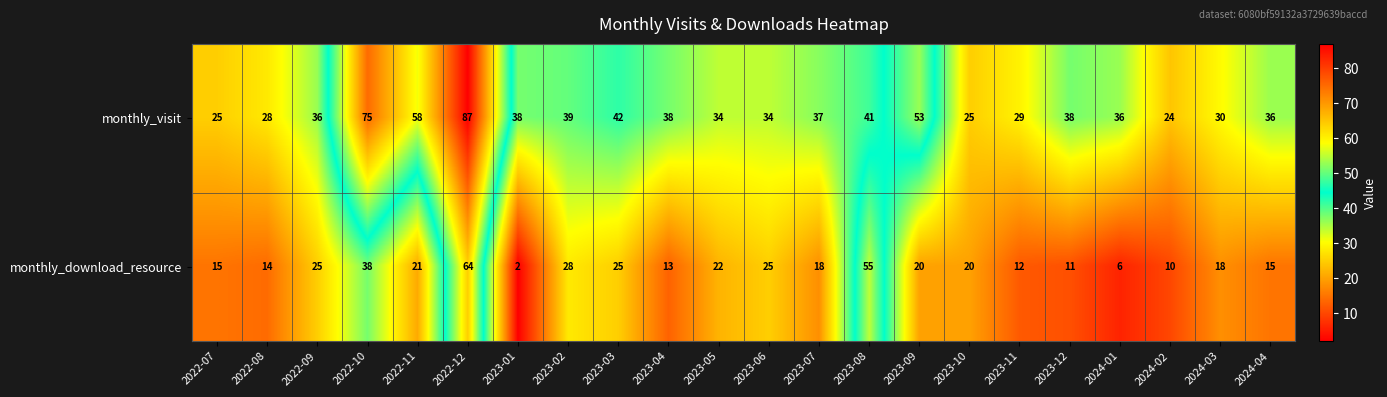

List the series in order of their overall mean, lowest first.

monthly_download_resource, monthly_visit